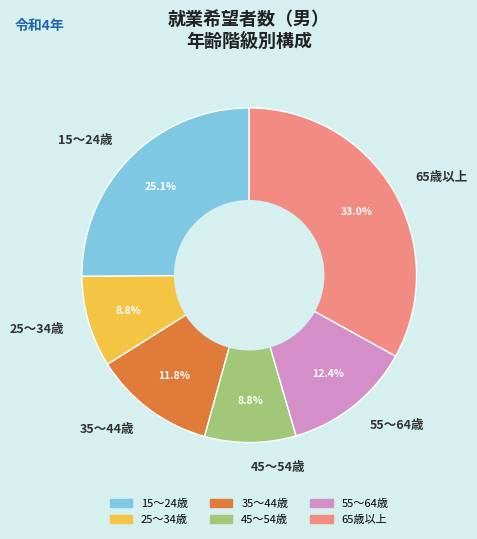

Which has a higher value, 25～34歳 or 15～24歳?

15～24歳